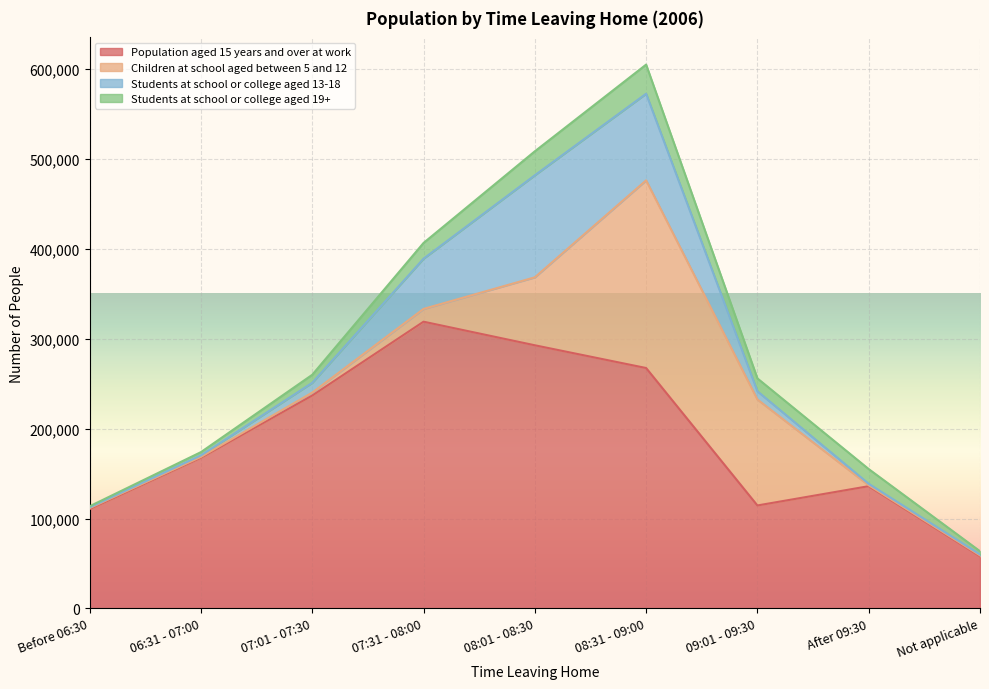

Is it true that Students at school or college aged 19+ equals 8905 at 07:01 - 07:30?

True